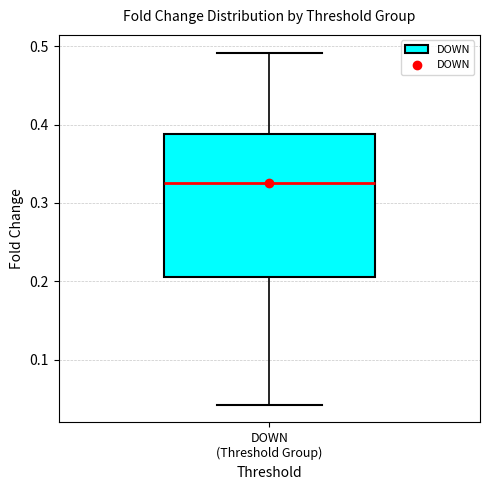

Transcribe this box plot: give where the median line is, the range the box spans, and where the two whiskers end, as read against the y-axis. The values are not printed on the chart, so give them approximately, as read against the axis.

median 0.33, box 0.21 to 0.39, whiskers 0.04 to 0.49